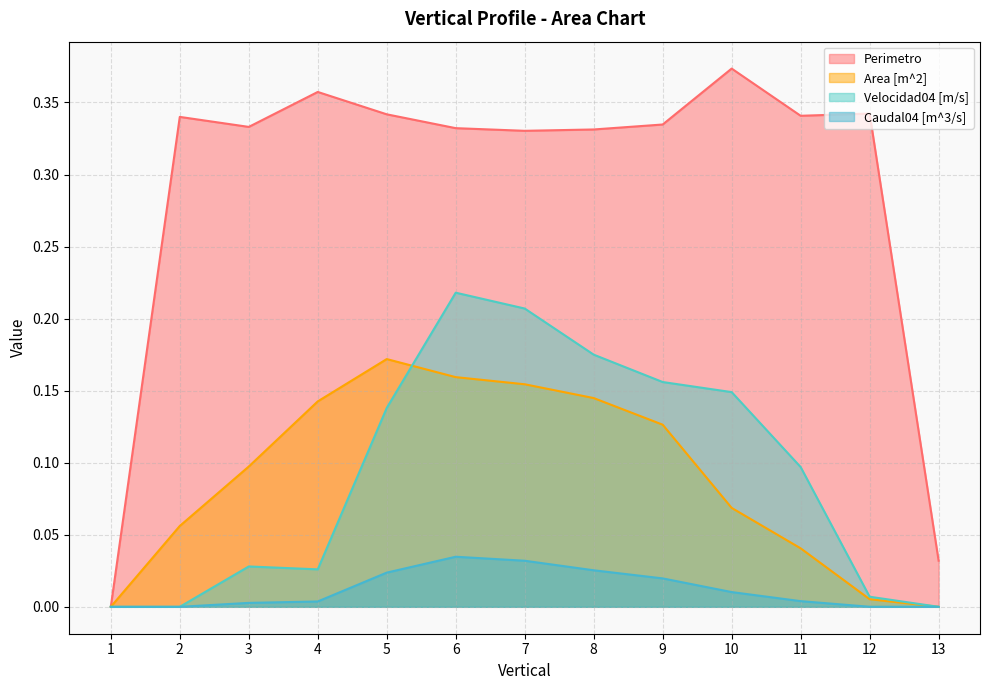

Reading left to right, extract all data points from this chart.

Perimetro: 1=0.0	2=0.3	3=0.3	4=0.4	5=0.3	6=0.3	7=0.3	8=0.3	9=0.3	10=0.4	11=0.3	12=0.3	13=0.0
Area [m^2]: 1=0.0	2=0.1	3=0.1	4=0.1	5=0.2	6=0.2	7=0.2	8=0.1	9=0.1	10=0.1	11=0.0	12=0.0	13=0.0
Velocidad04 [m/s]: 1=0.0	2=0.0	3=0.0	4=0.0	5=0.1	6=0.2	7=0.2	8=0.2	9=0.2	10=0.1	11=0.1	12=0.0	13=0.0
Caudal04 [m^3/s]: 1=0.0	2=0.0	3=0.0	4=0.0	5=0.0	6=0.0	7=0.0	8=0.0	9=0.0	10=0.0	11=0.0	12=0.0	13=0.0